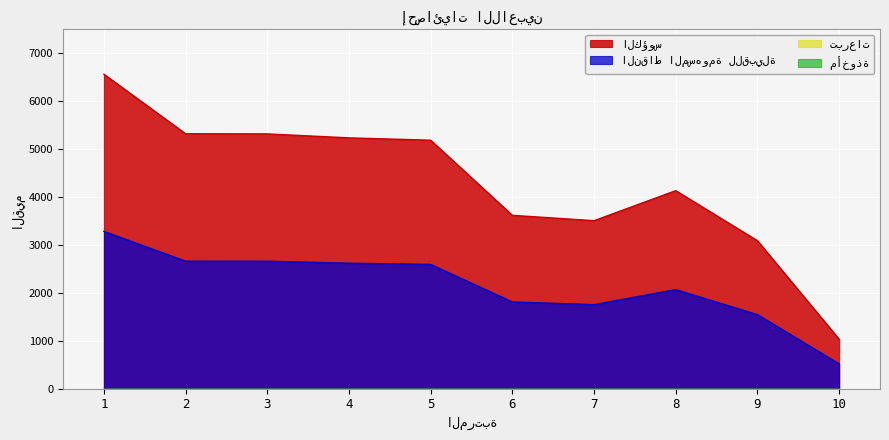

At which label does الكؤوس reach its minimum?

10